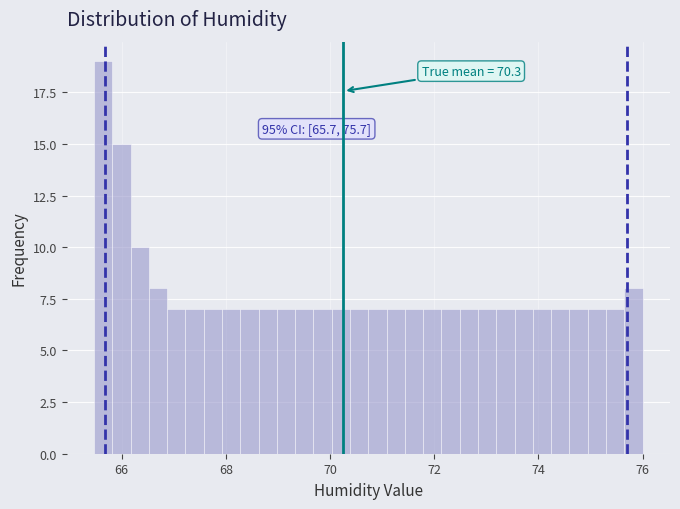

Read against the x-axis, roughly where is the centre of the tallest bar?

65.6